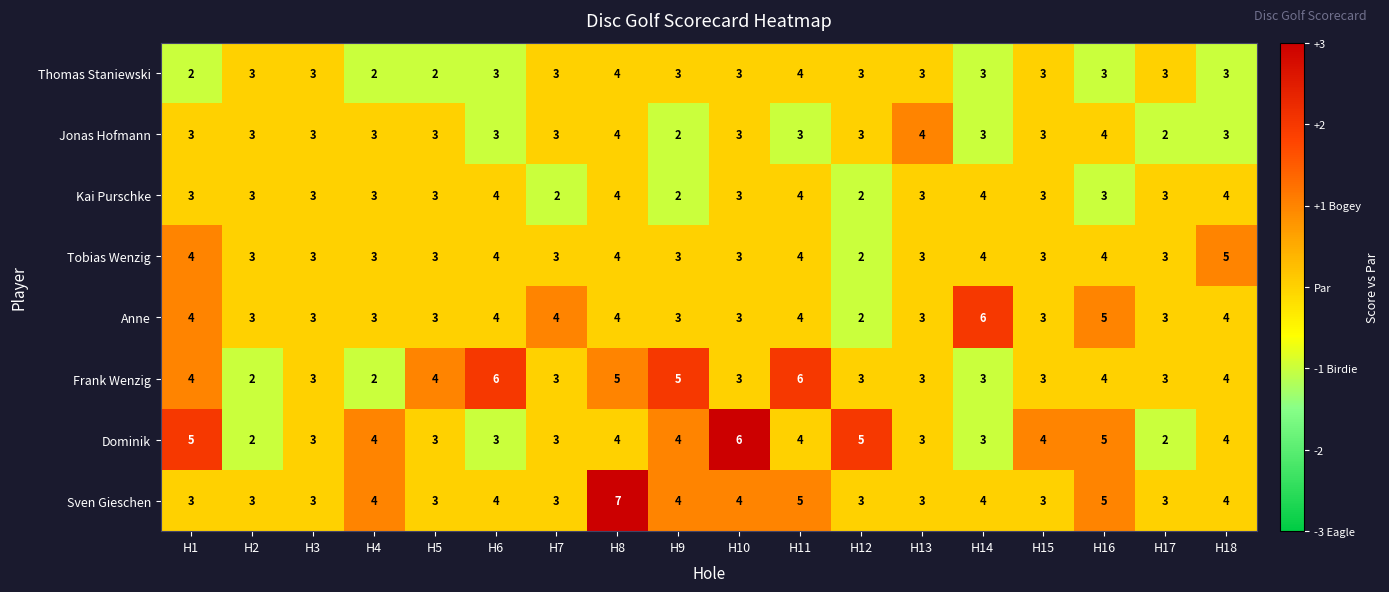

What is the total value across all series at H15?

25